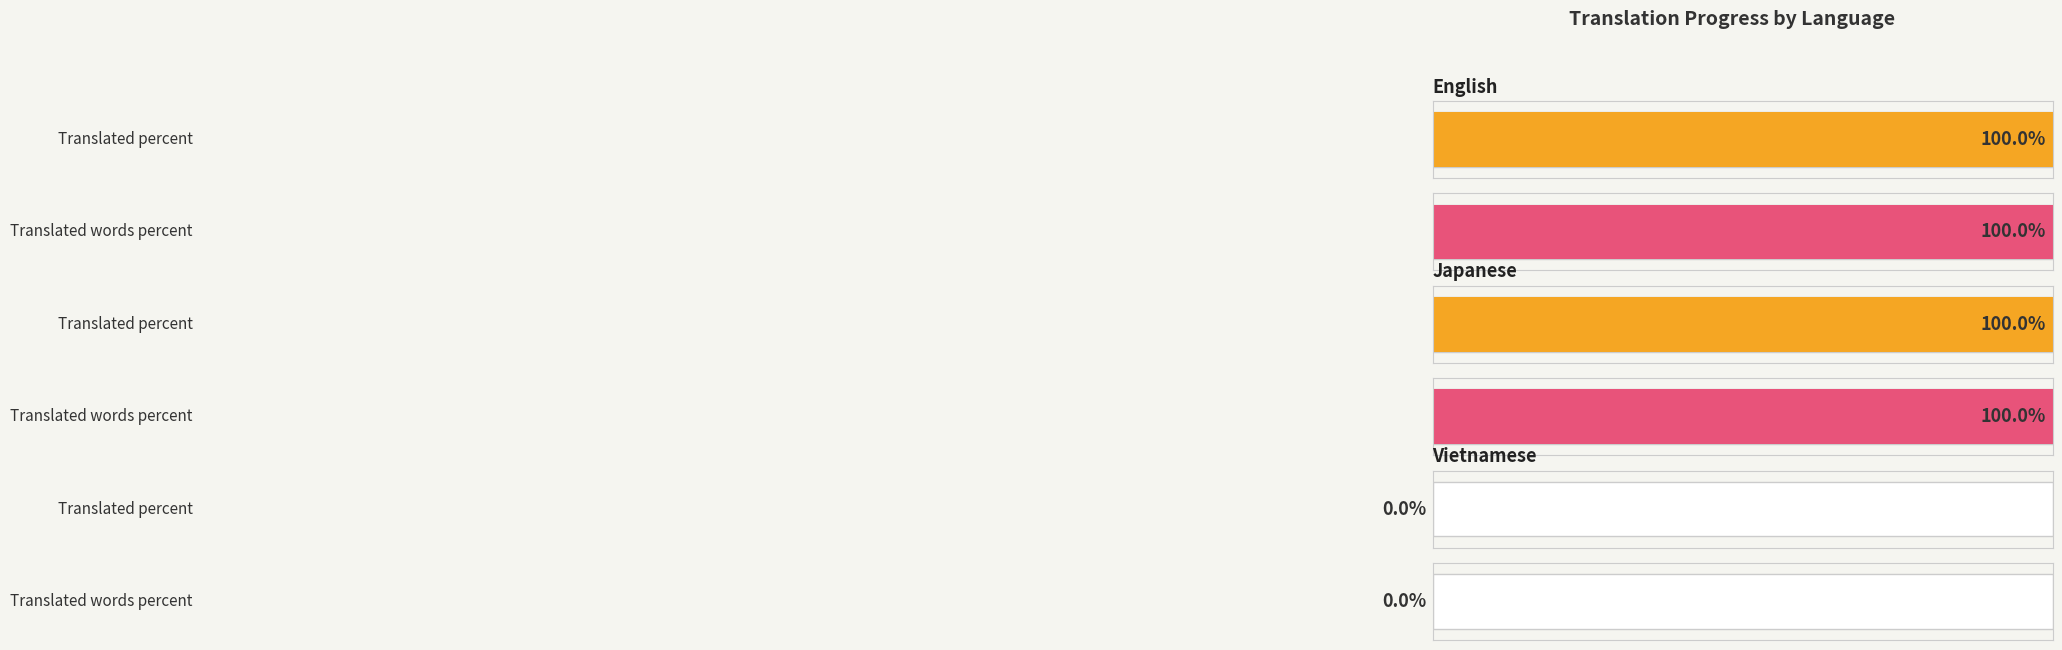

At which label is translated_words_percent closest to 50?

English